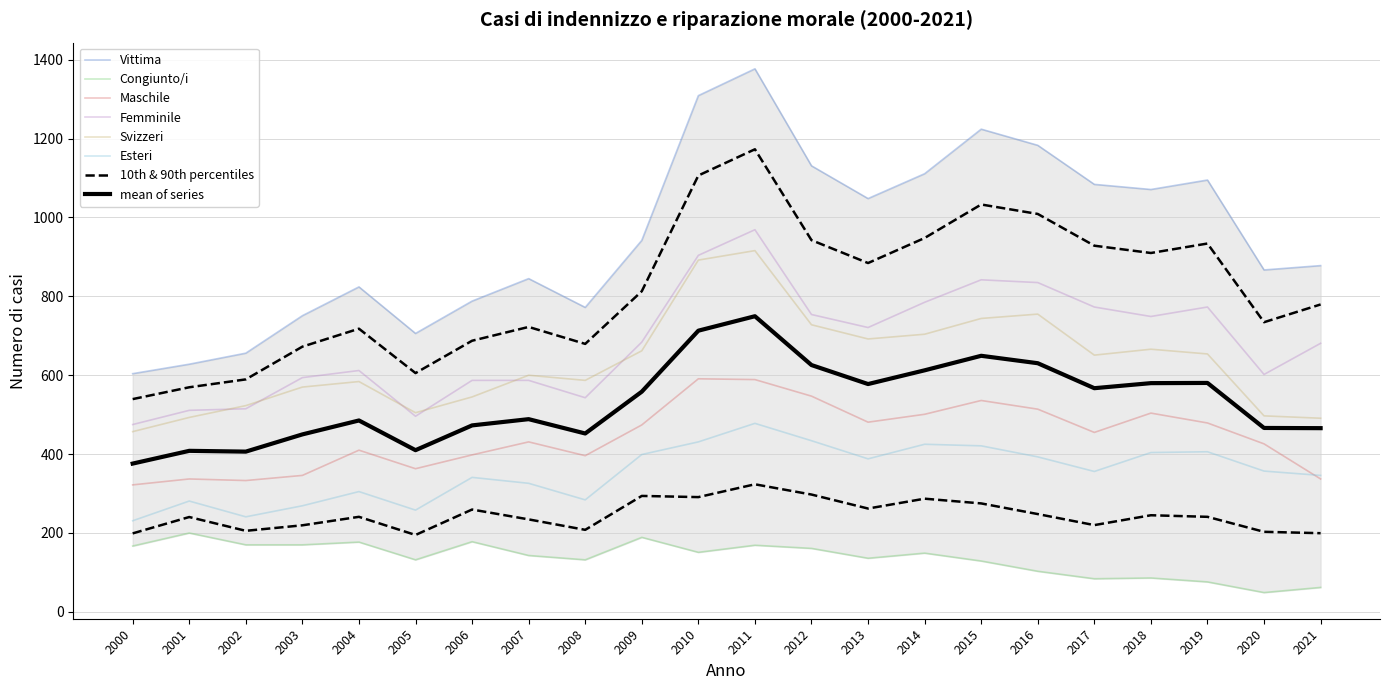

How many data points in Maschile are less than 455?

11